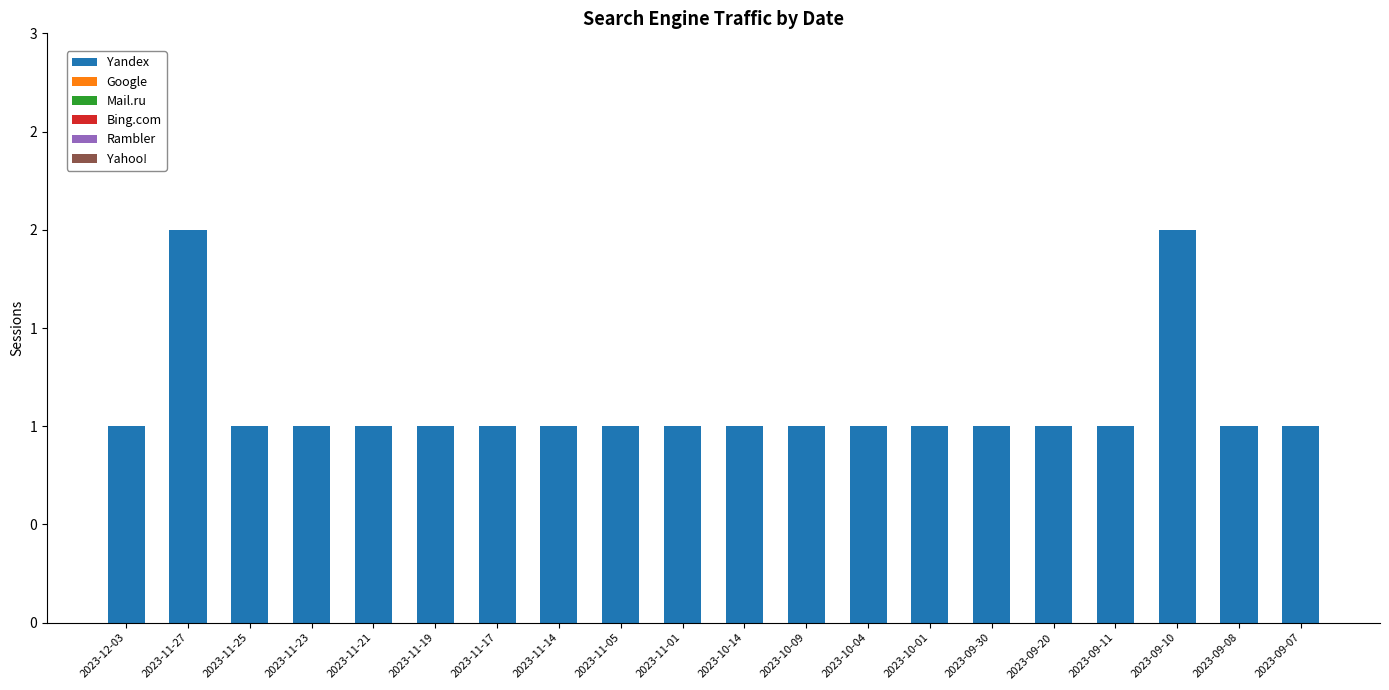

Does the chart contain any negative values?

No